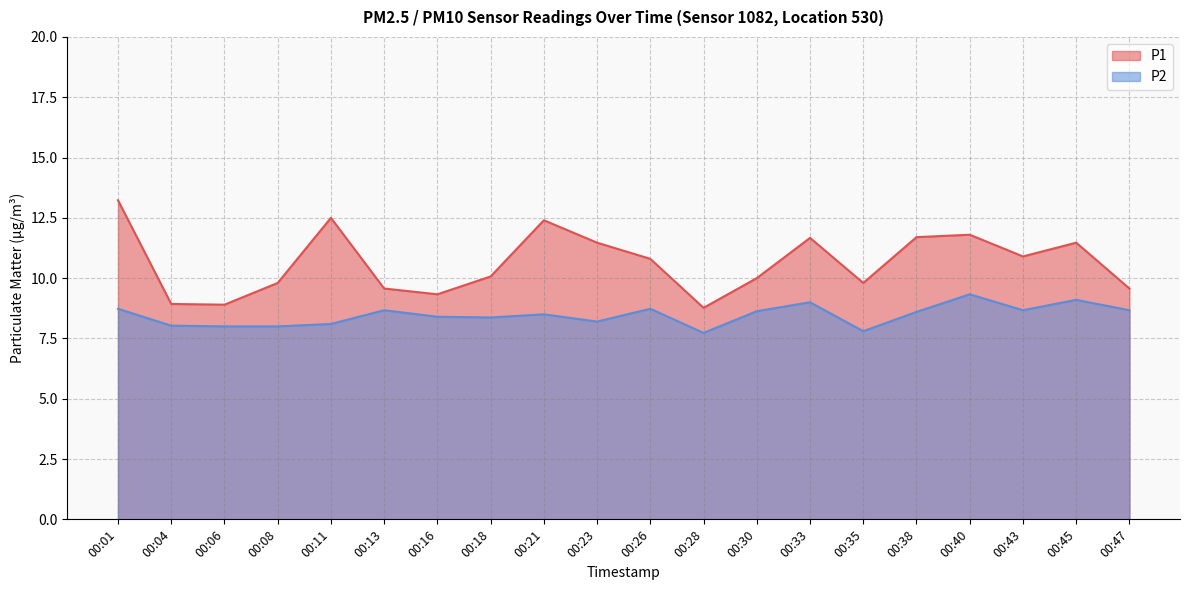

Rank the series by their maximum value, from lowest to highest.

P2, P1